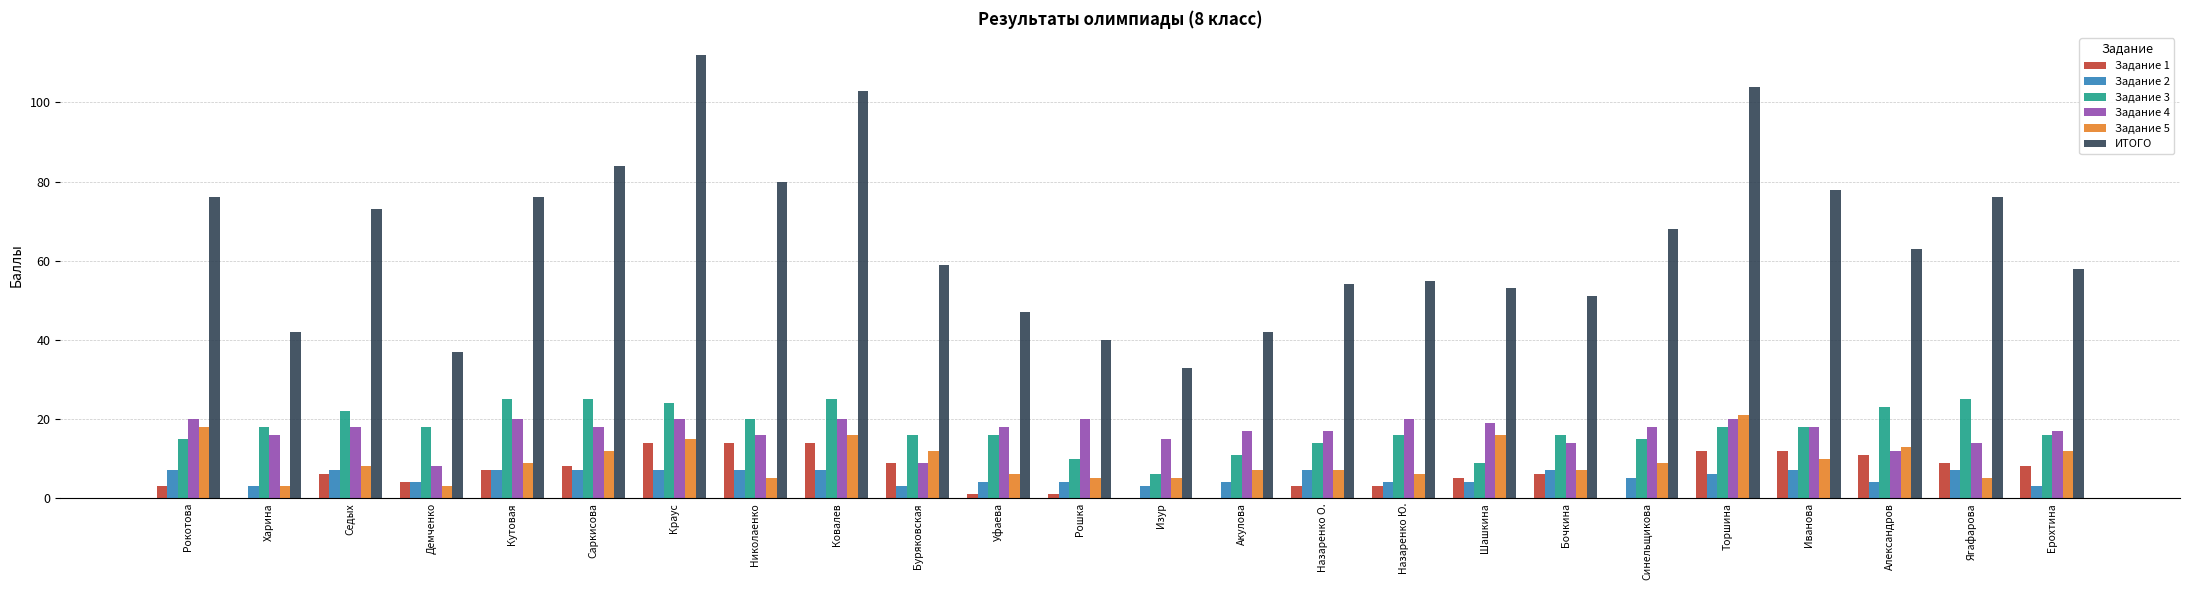

Are the bars grouped side by side (vs. stacked)?

Yes